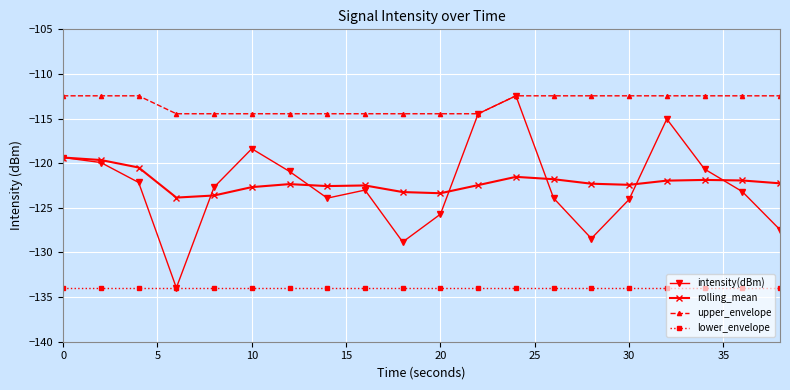

Which series has the largest range (max minus min)?

intensity(dBm)